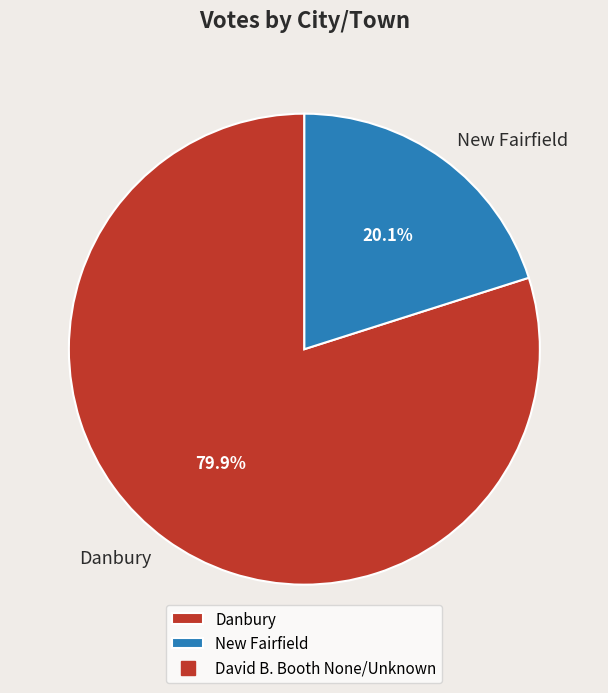

Which category has the smallest portion of the pie?

New Fairfield